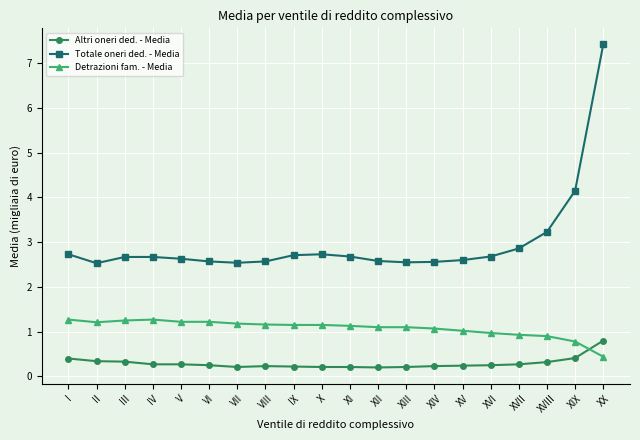

The value of Altri oneri ded. - Media at VII is 0.2. True or false?

True